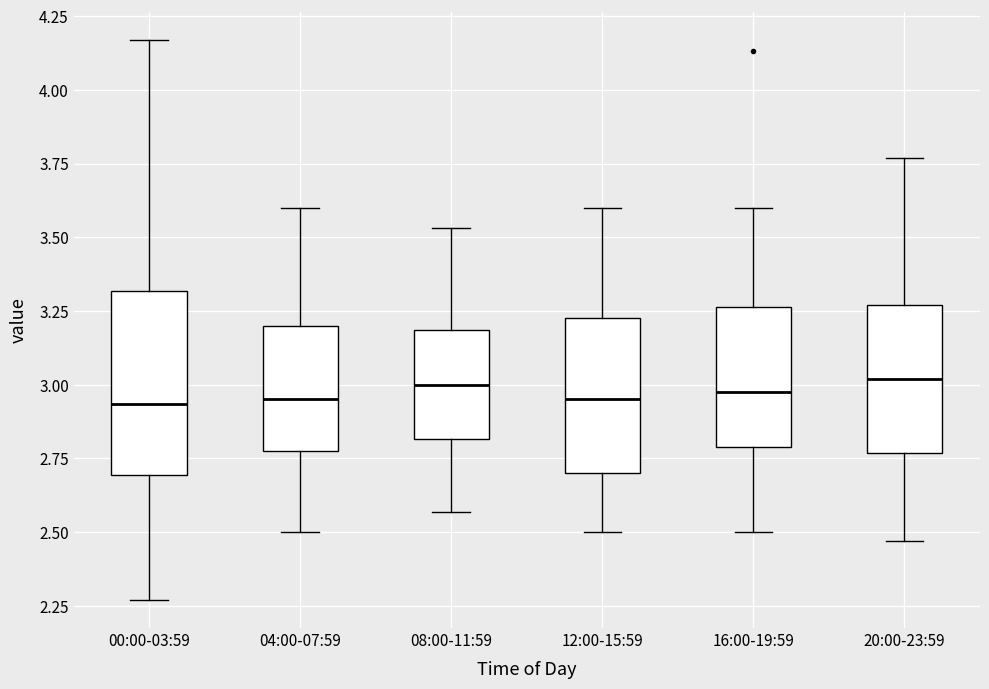

Reading left to right, transcribe this box plot: for each box, give where its median line is, the range the box spans, and where its two whiskers end, as read against the y-axis. The values are not printed on the chart, so give them approximately, as read against the axis.

00:00-03:59: median 2.95, box 2.70 to 3.30, whiskers 2.25 to 4.15
04:00-07:59: median 2.95, box 2.80 to 3.20, whiskers 2.50 to 3.60
08:00-11:59: median 3.00, box 2.80 to 3.20, whiskers 2.55 to 3.55
12:00-15:59: median 2.95, box 2.70 to 3.25, whiskers 2.50 to 3.60
16:00-19:59: median 3.00, box 2.80 to 3.25, whiskers 2.50 to 3.60
20:00-23:59: median 3.00, box 2.75 to 3.25, whiskers 2.45 to 3.75